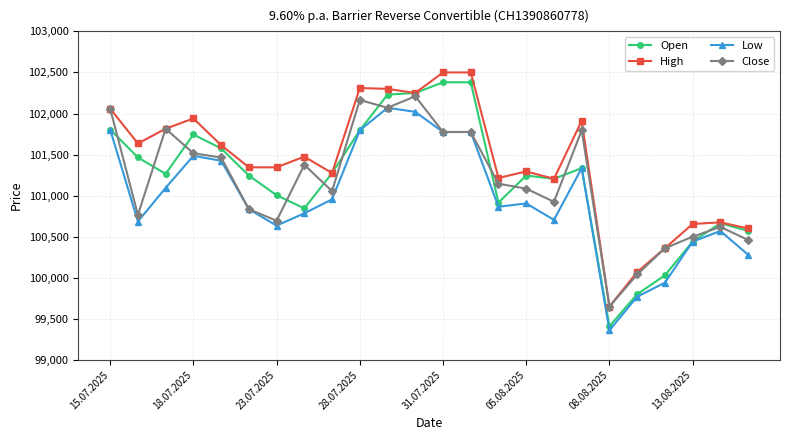

After their last crossing, which series has the higher values: Close or Open?

Open